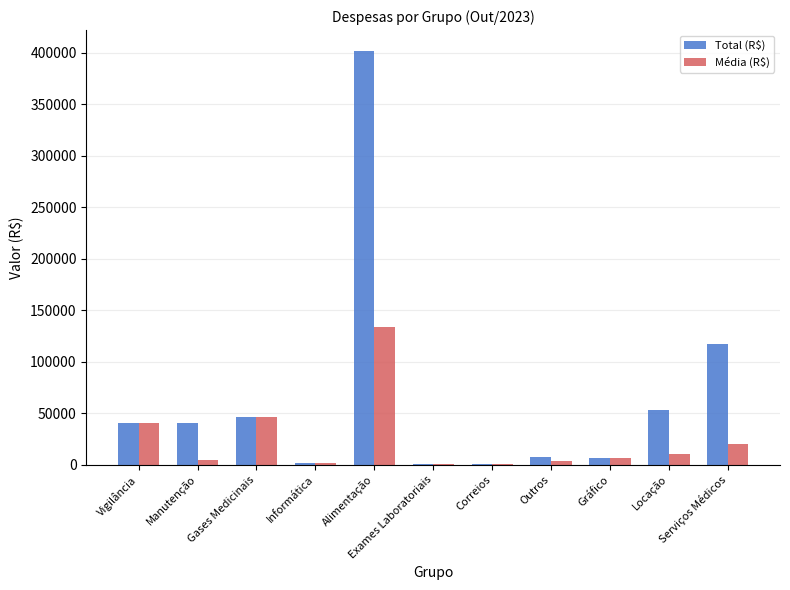

What is the sum of all Média (R$) values?

268431.6